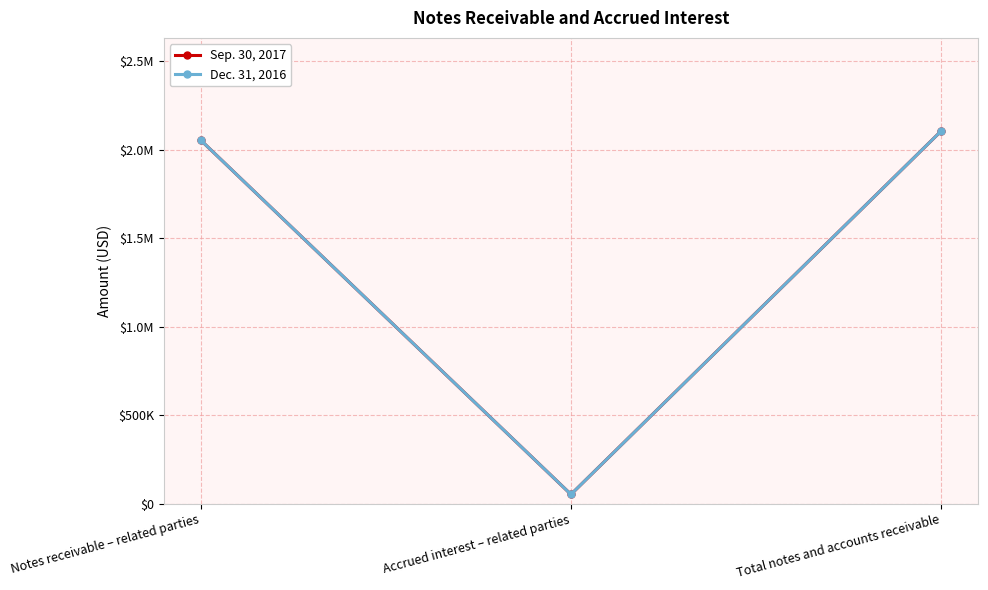

Where does the Dec. 31, 2016 series first go above 2054446?

Total notes and accounts receivable